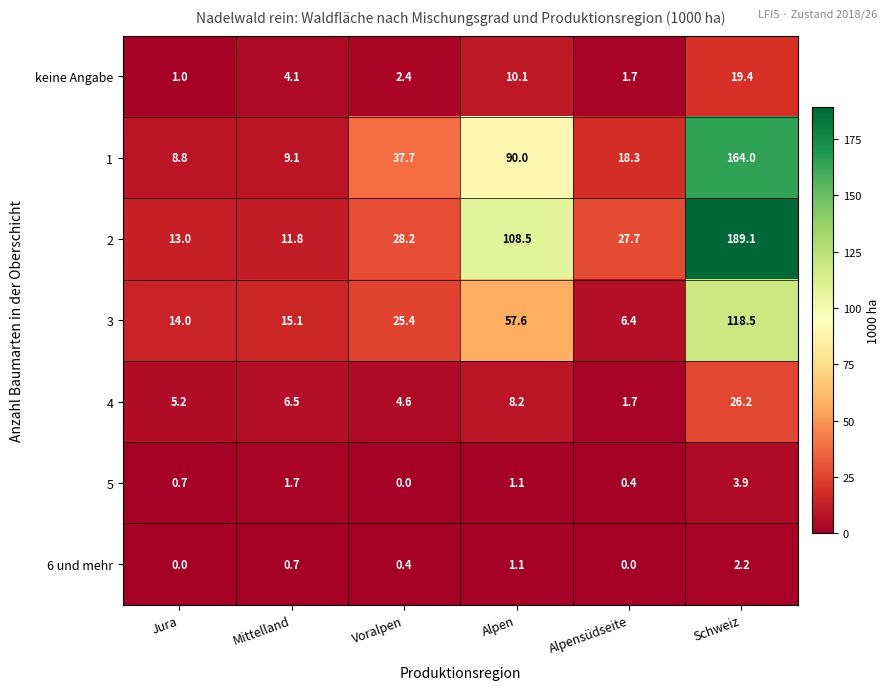

What is the difference between the second highest and minimum values in the 5 series?

1.7